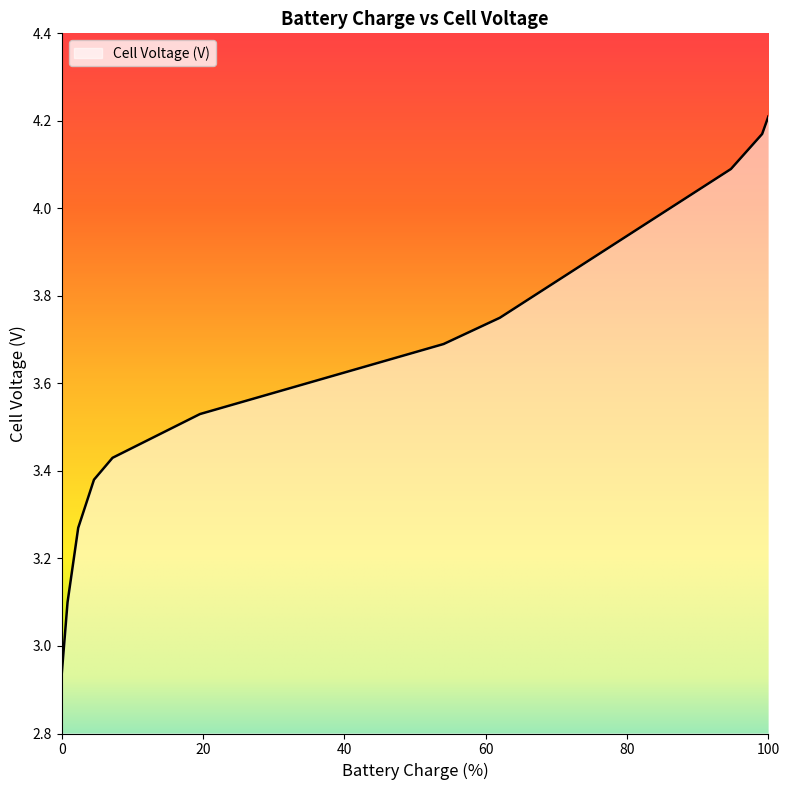

True or false: the data has more than 2 interior local peaks.

False